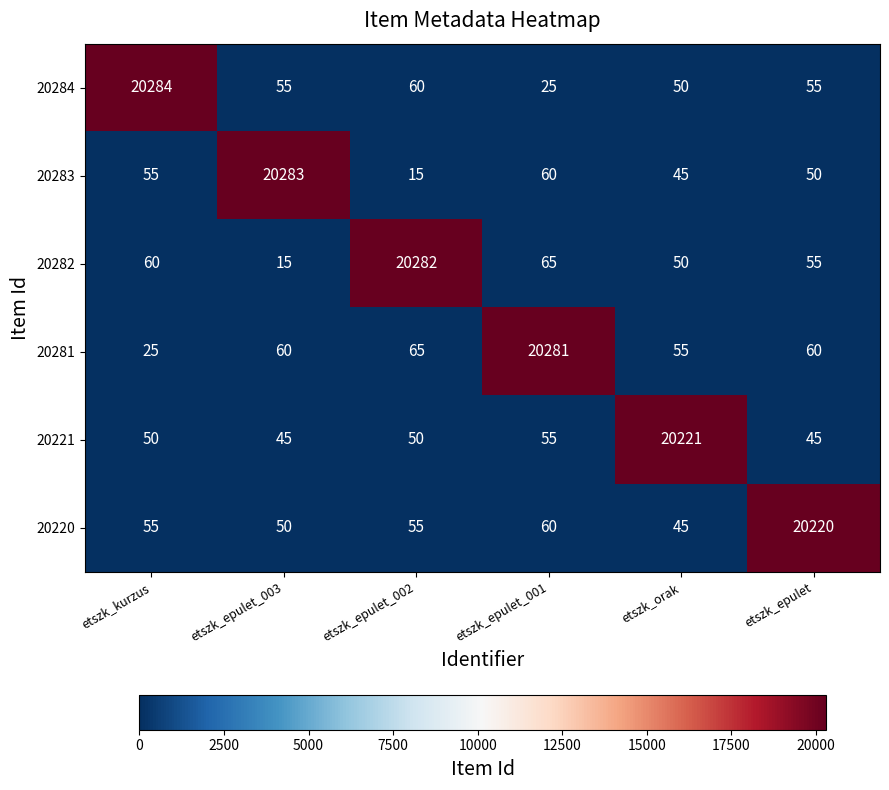

At how many categories does at least one series exceed 13583?

6